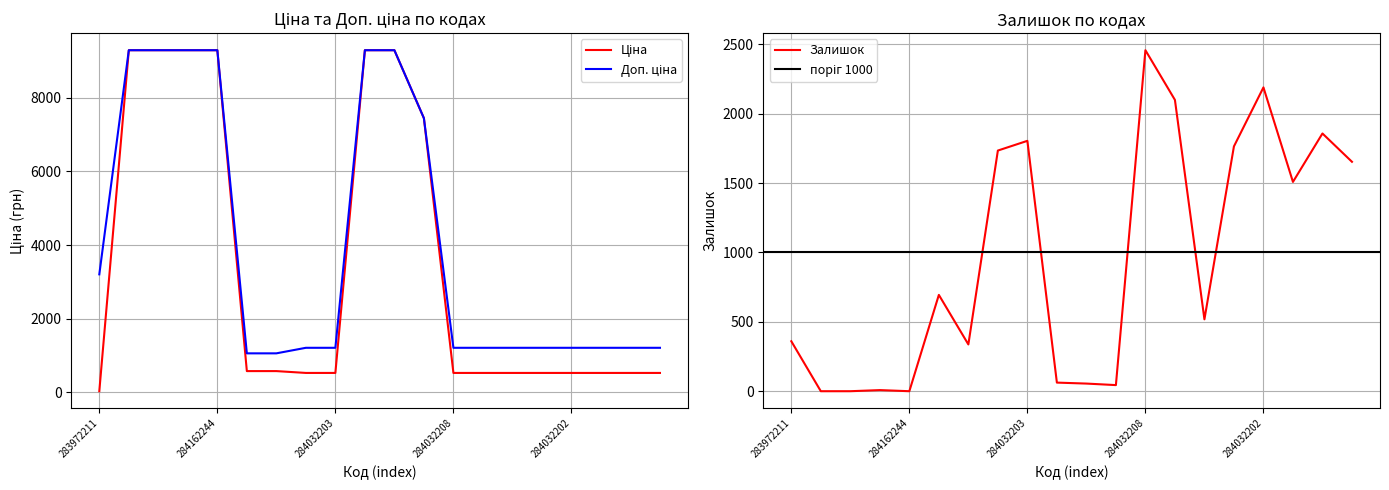

At which category is the sum across all series the highest?

284162210